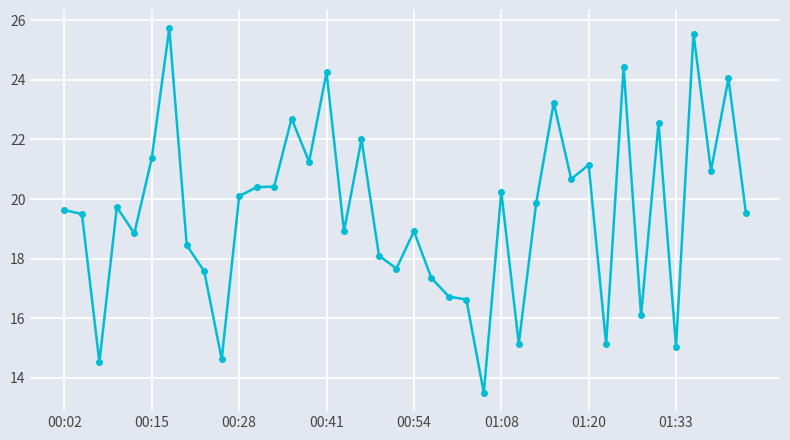

How many lines are shown in the chart?

1